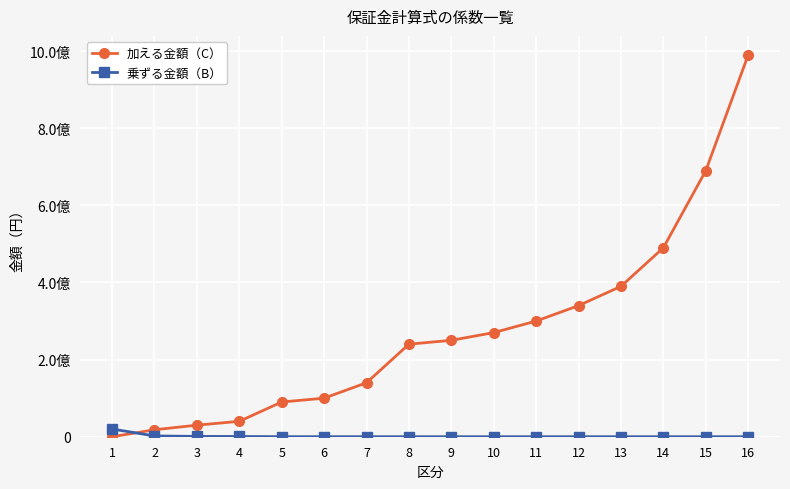

At which category does the chart reach its peak across all series?

16